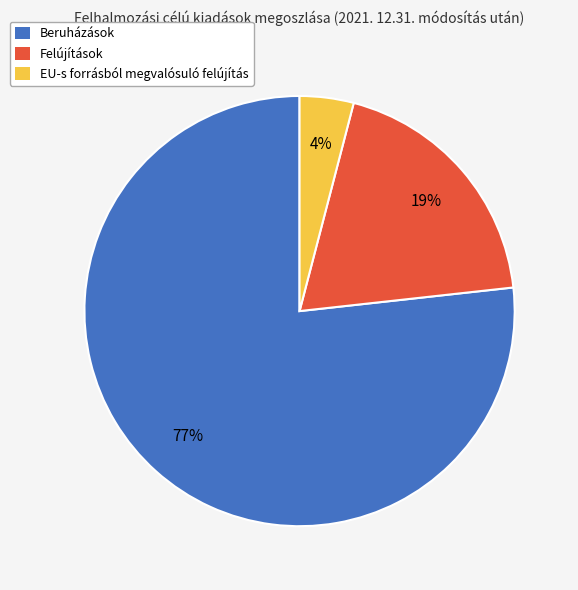

True or false: EU-s forrásból megvalósuló felújítás accounts for 4% of the total.

True